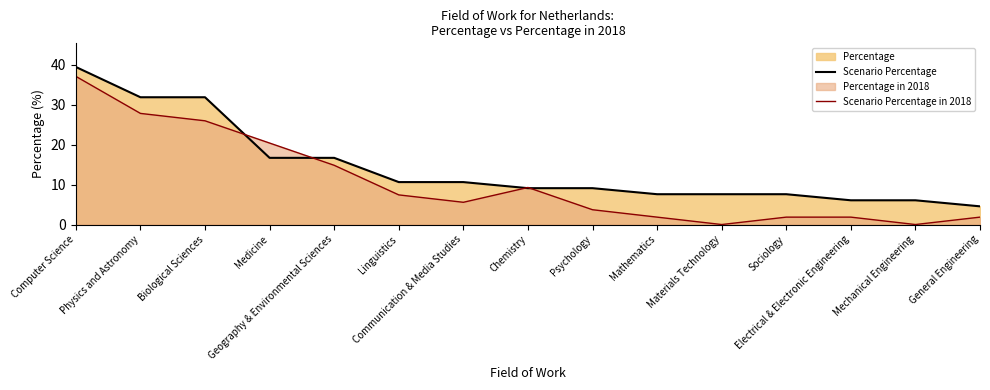

At which category is the sum across all series the highest?

Computer Science